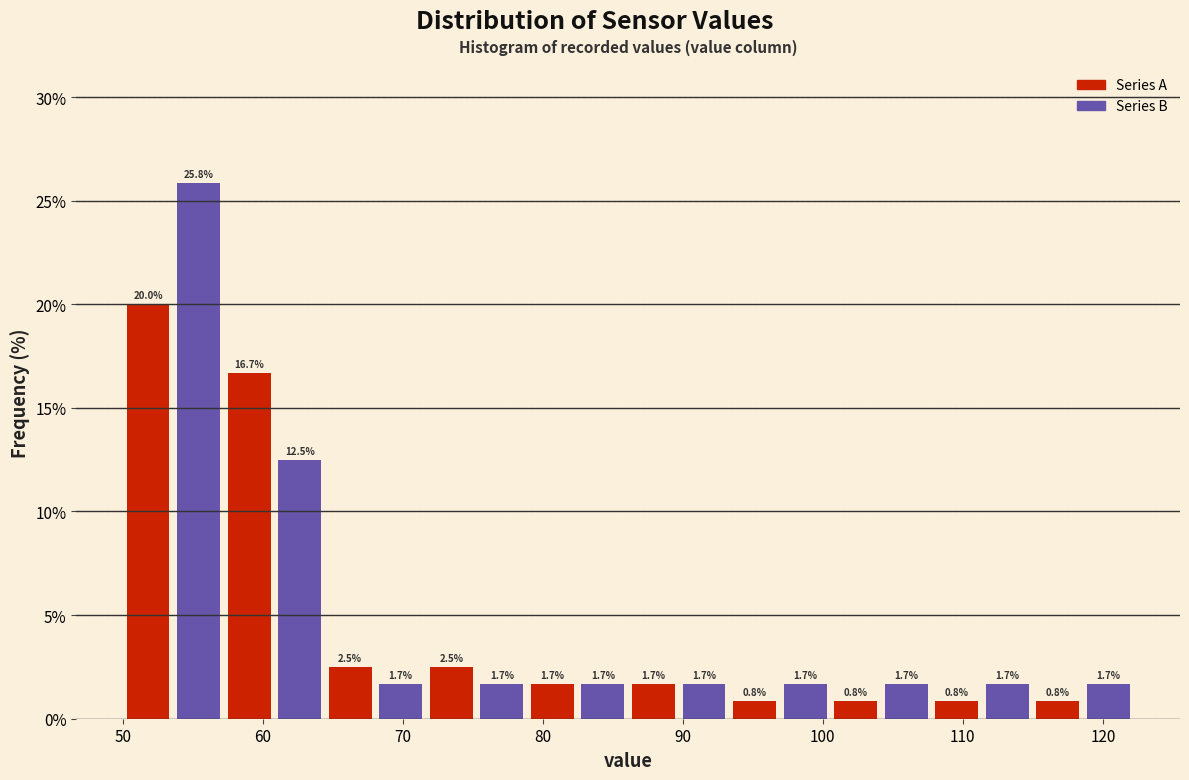

Read against the x-axis, roughly where is the centre of the tallest bar?

55